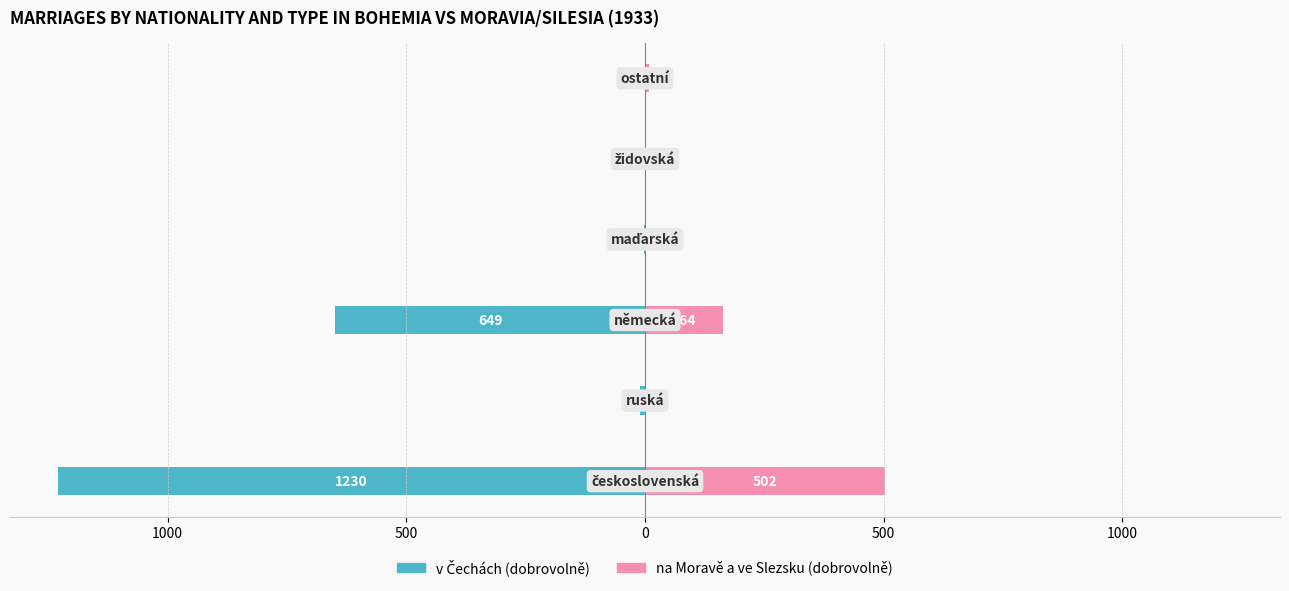

What is the total value across all series at 1000?

-9